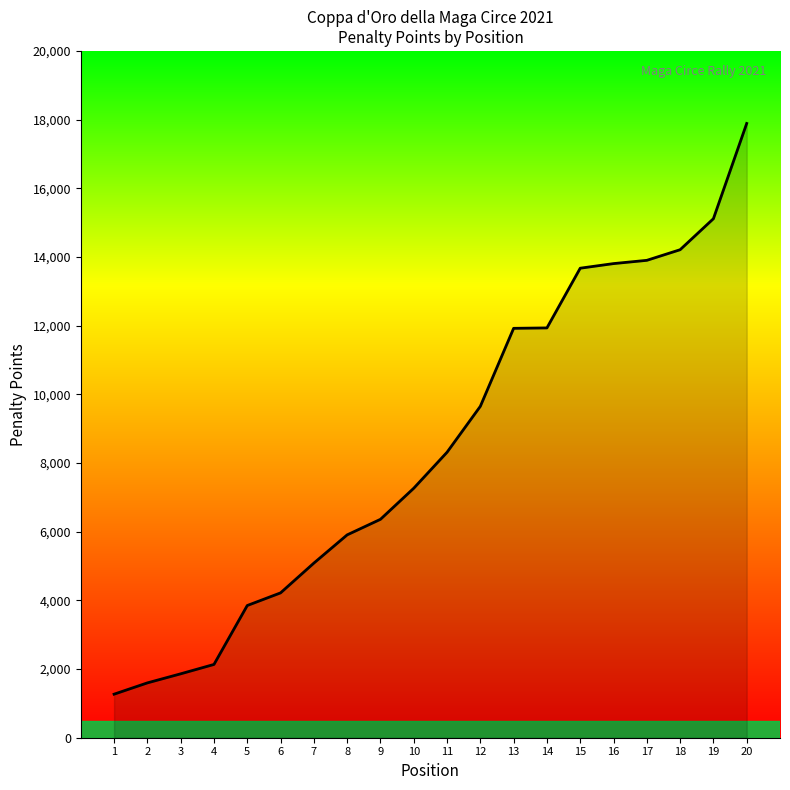

The value at 4 is 2134. True or false?

True